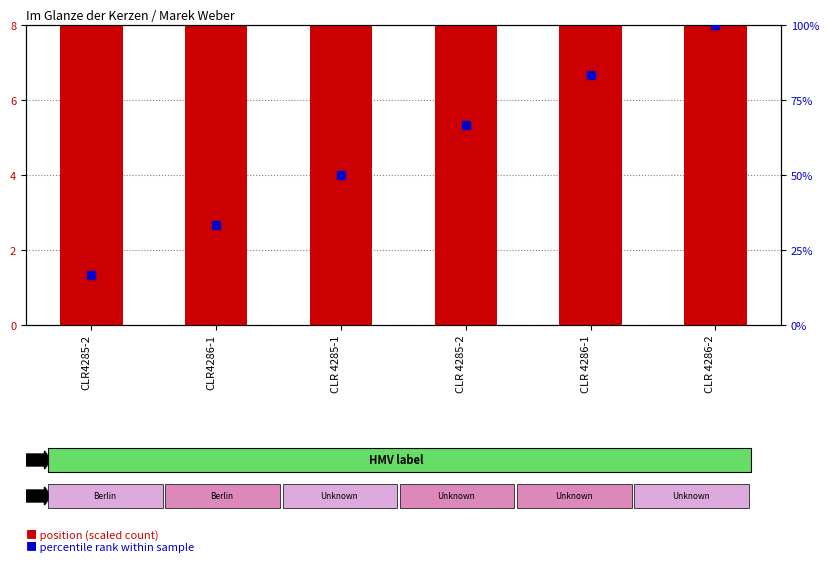

Which series contains the highest Y value?

position (scaled)